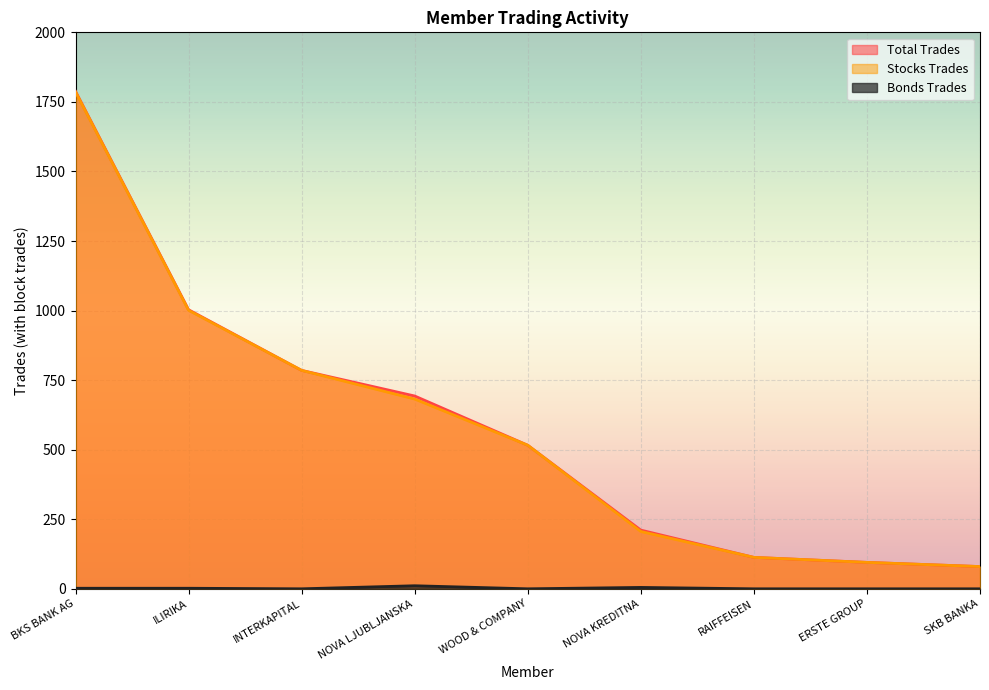

Count the number of data series in this chart.

3